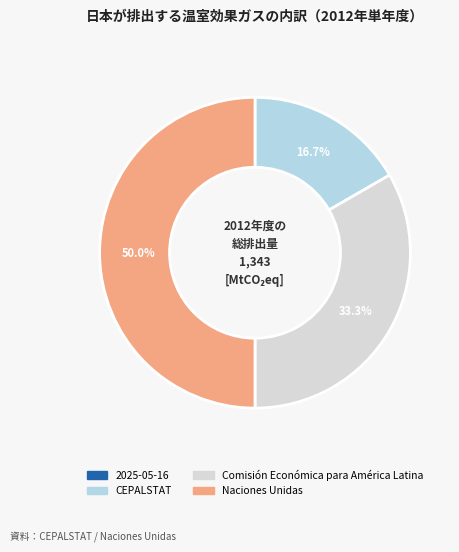

What is the ratio of the value at Naciones Unidas to the value at CEPALSTAT?

3.0